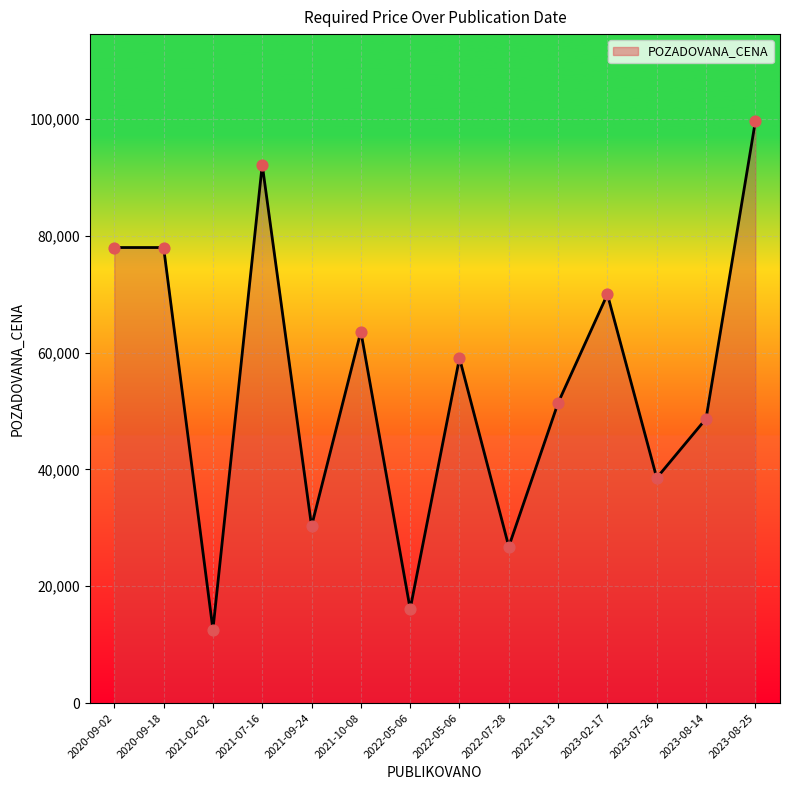

Between 2023-08-14 and 2023-07-26, which is larger?

2023-08-14